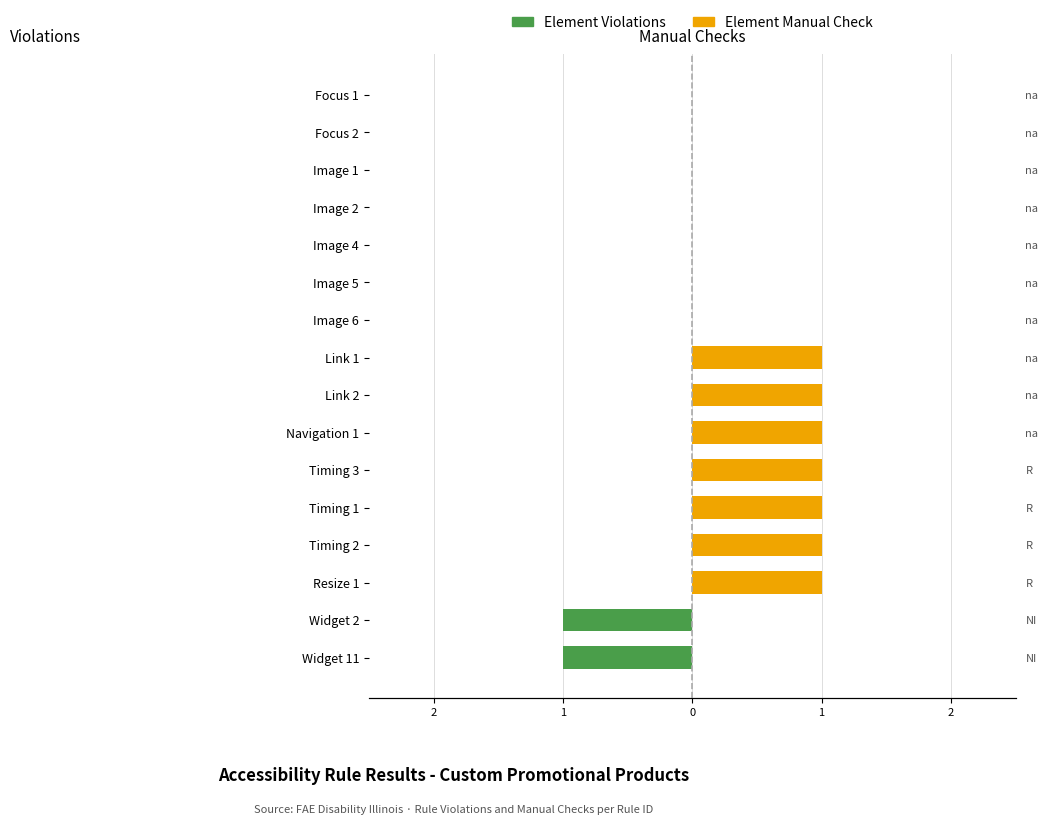

What is the maximum value for Element Manual Check?

1